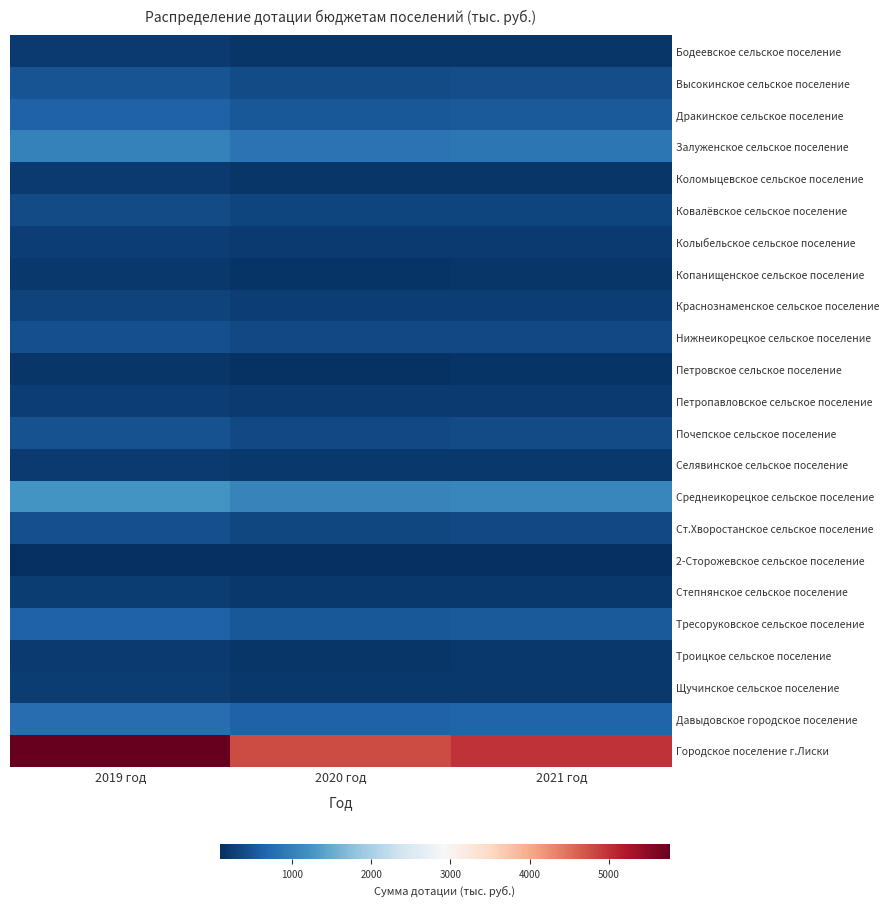

Reading right to left, extract all data points from this chart.

Бодеевское сельское поселение: 2021 год=179	2020 год=172	2019 год=208
Высокинское сельское поселение: 2021 год=408	2020 год=392	2019 год=472
Дракинское сельское поселение: 2021 год=545	2020 год=524	2019 год=631
Залуженское сельское поселение: 2021 год=870	2020 год=837	2019 год=1007
Коломыцевское сельское поселение: 2021 год=175	2020 год=168	2019 год=203
Ковалёвское сельское поселение: 2021 год=330	2020 год=317	2019 год=382
Колыбельское сельское поселение: 2021 год=225	2020 год=216	2019 год=260
Копанищенское сельское поселение: 2021 год=161	2020 год=155	2019 год=186
Краснознаменское сельское поселение: 2021 год=265	2020 год=255	2019 год=307
Нижнеикорецкое сельское поселение: 2021 год=376	2020 год=362	2019 год=435
Петровское сельское поселение: 2021 год=137	2020 год=132	2019 год=159
Петропавловское сельское поселение: 2021 год=225	2020 год=216	2019 год=261
Почепское сельское поселение: 2021 год=393	2020 год=377	2019 год=454
Селявинское сельское поселение: 2021 год=193	2020 год=186	2019 год=224
Среднеикорецкое сельское поселение: 2021 год=1073	2020 год=1032	2019 год=1243
Ст.Хворостанское сельское поселение: 2021 год=372	2020 год=358	2019 год=430
2-Сторожевское сельское поселение: 2021 год=95	2020 год=92	2019 год=110
Степнянское сельское поселение: 2021 год=201	2020 год=193	2019 год=233
Тресоруковское сельское поселение: 2021 год=549	2020 год=528	2019 год=636
Троицкое сельское поселение: 2021 год=186	2020 год=179	2019 год=216
Щучинское сельское поселение: 2021 год=200	2020 год=192	2019 год=232
Давыдовское городское поселение: 2021 год=657	2020 год=631	2019 год=760
Городское поселение г.Лиски: 2021 год=4983	2020 год=4791	2019 год=5770